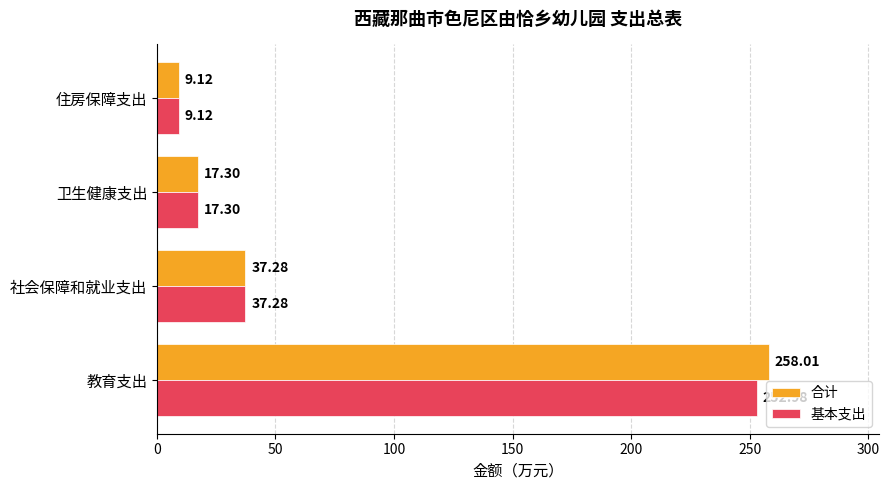

At which label does 基本支出 reach its minimum?

住房保障支出